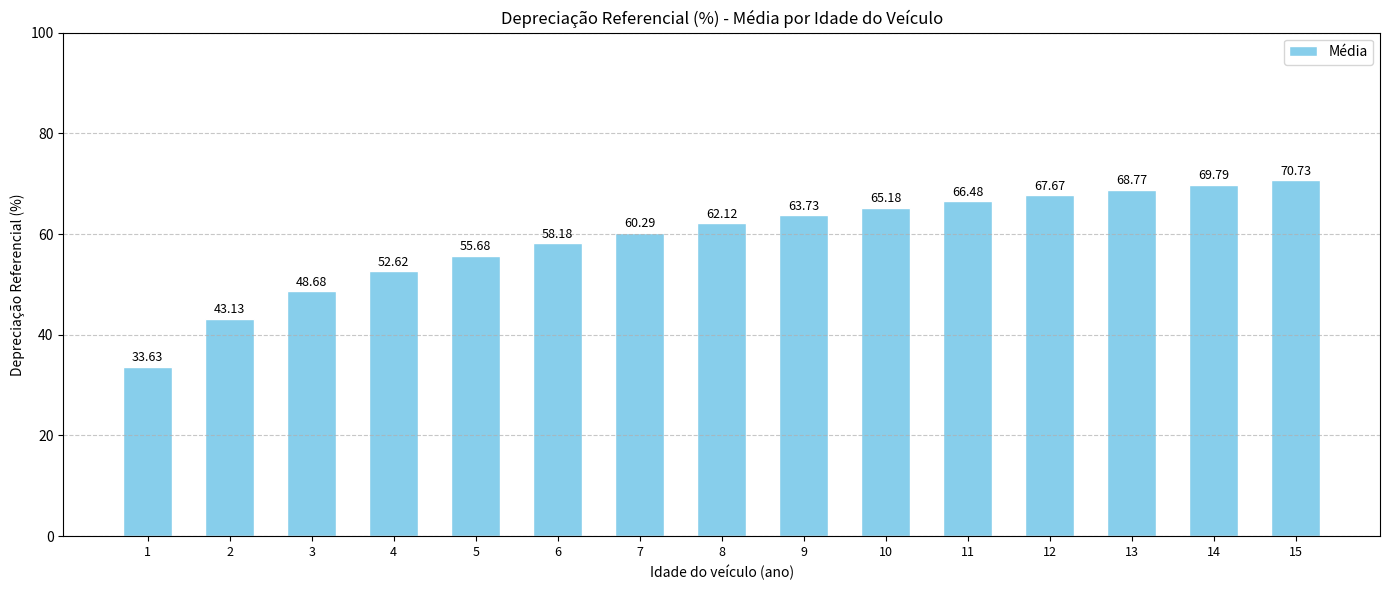

Count the number of categories in the chart.

15